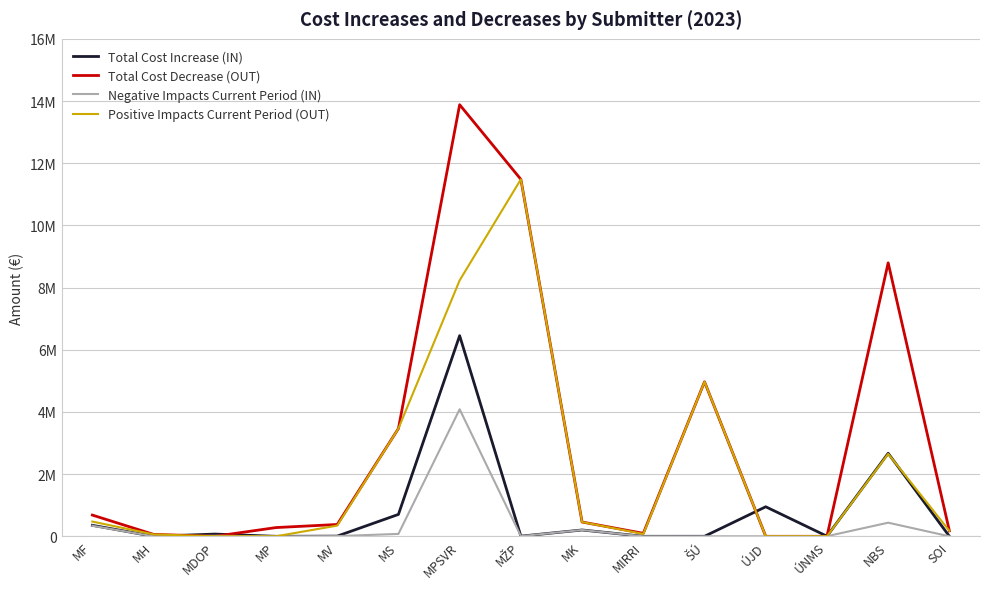

Reading left to right, transcribe all the data shown in this chart.

Total Cost Increase (IN): MF=354000.0	MH=0.0	MDOP=71800.0	MP=0.0	MV=6161.0	MS=704170.9	MPSVR=6452814.7	MŽP=4989.0	MK=203414.2	MIRRI=0.0	ŠÚ=287.0	ÚJD=950106.0	ÚNMS=3258.0	NBS=2670000.0	SOI=0.0
Total Cost Decrease (OUT): MF=683058.0	MH=61947.0	MDOP=0.0	MP=281110.0	MV=380332.8	MS=3466804.7	MPSVR=13881501.5	MŽP=11481183.0	MK=458904.0	MIRRI=96121.0	ŠÚ=4969109.0	ÚJD=40.0	ÚNMS=23.0	NBS=8795256.0	SOI=175113.0
Negative Impacts Current Period (IN): MF=340000.0	MH=0.0	MDOP=17200.0	MP=0.0	MV=6161.0	MS=77284.9	MPSVR=4085641.0	MŽP=4786.0	MK=203414.2	MIRRI=0.0	ŠÚ=287.0	ÚJD=56.0	ÚNMS=3258.0	NBS=438000.0	SOI=0.0
Positive Impacts Current Period (OUT): MF=474432.0	MH=61947.0	MDOP=0.0	MP=0.0	MV=344309.1	MS=3466804.7	MPSVR=8232176.0	MŽP=11481062.0	MK=458904.0	MIRRI=76176.0	ŠÚ=4969109.0	ÚJD=0.0	ÚNMS=23.0	NBS=2651256.0	SOI=175113.0